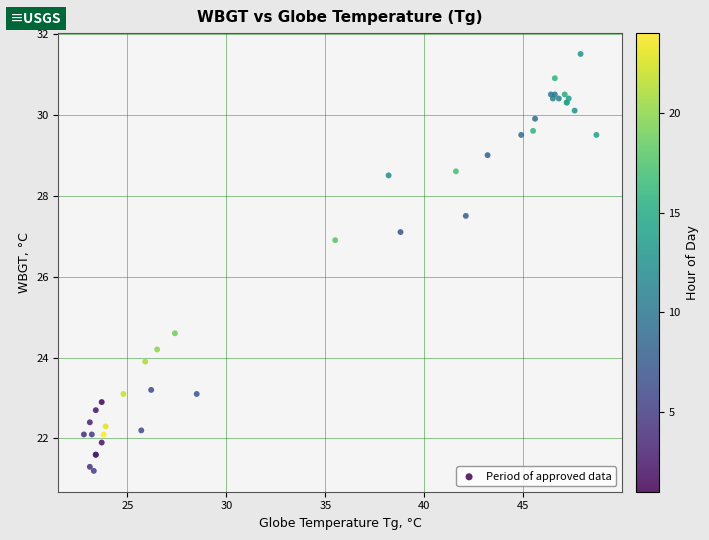

What Y value in the scatter plot is closest to 26?

26.9